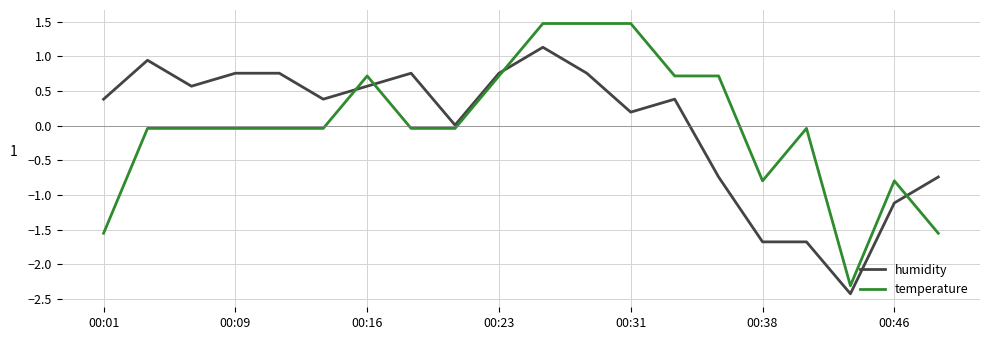

What are all the series names shown in the legend?

humidity, temperature